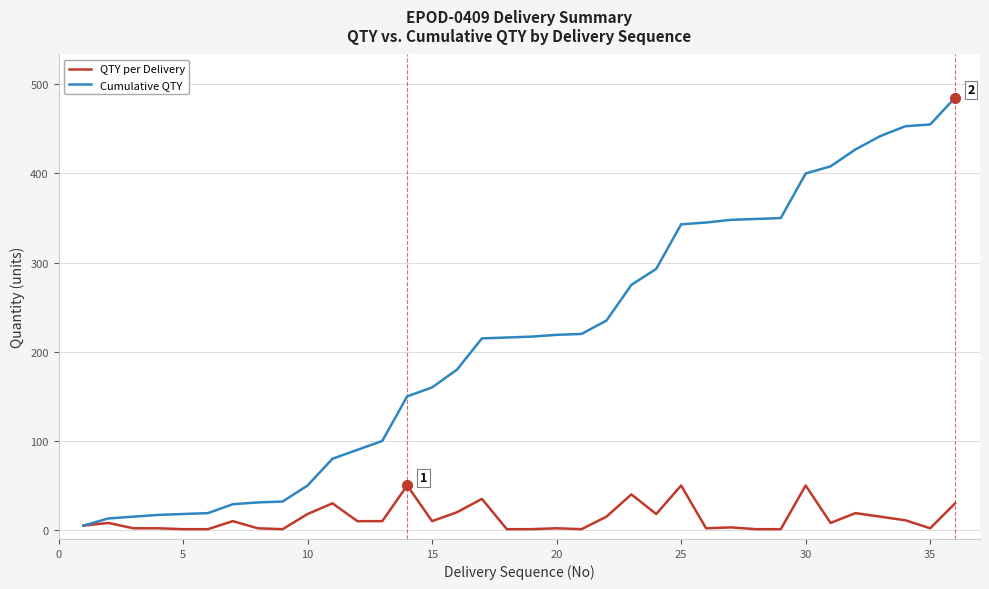

List the series in order of their peak value, lowest first.

QTY per Delivery, Cumulative QTY